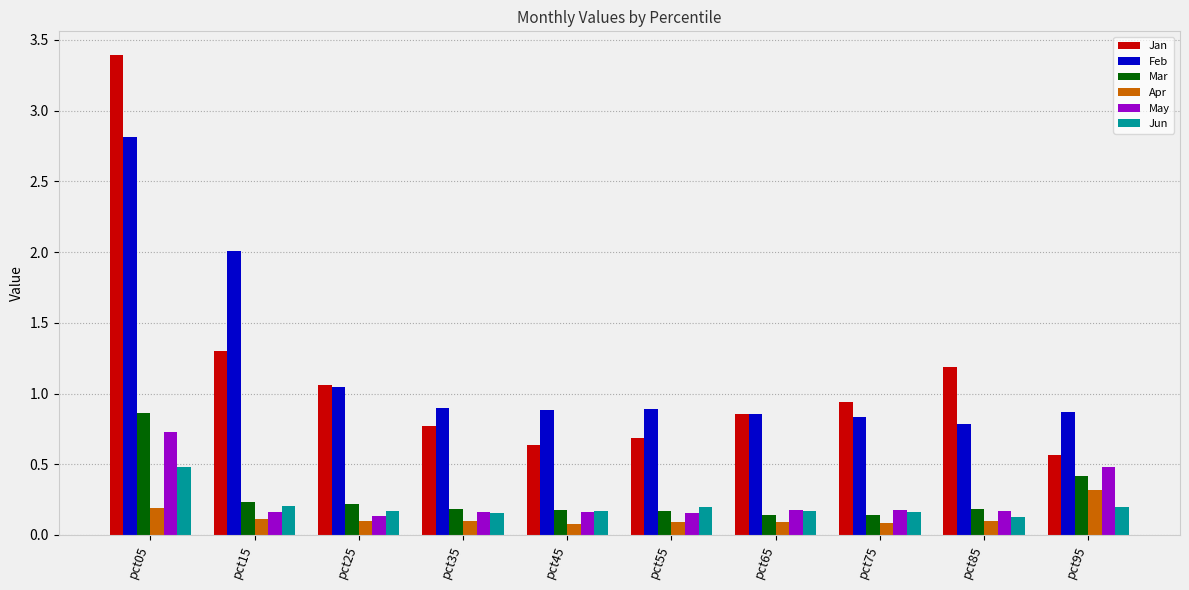

Which category has the highest value in the Apr series?

pct95